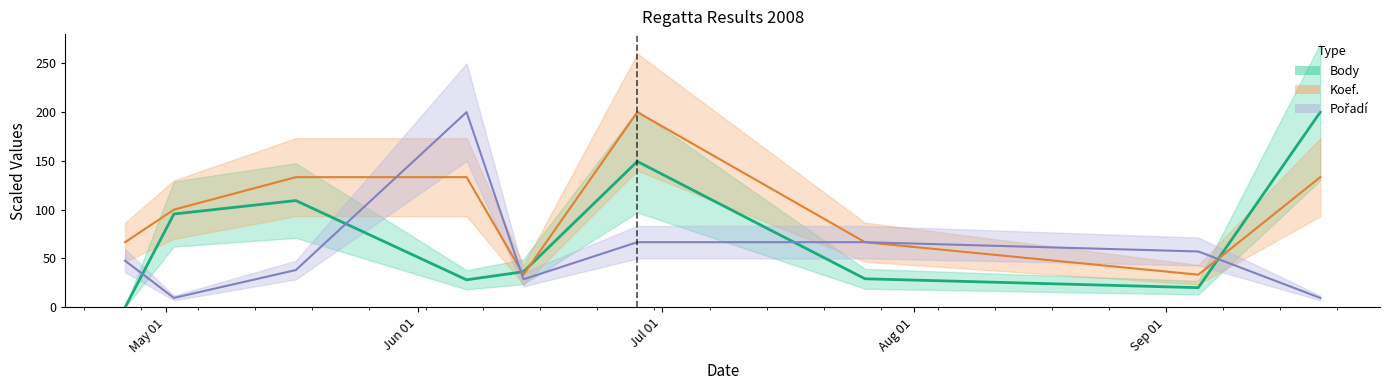

List the series in order of their overall mean, lowest first.

Pořadí, Body, Koef.